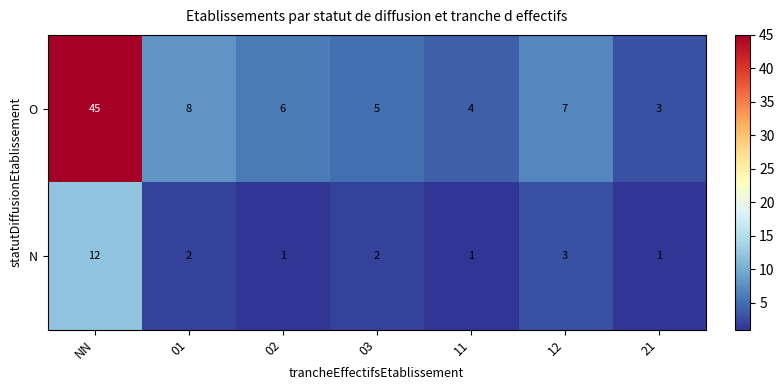

Count the number of categories in the chart.

7